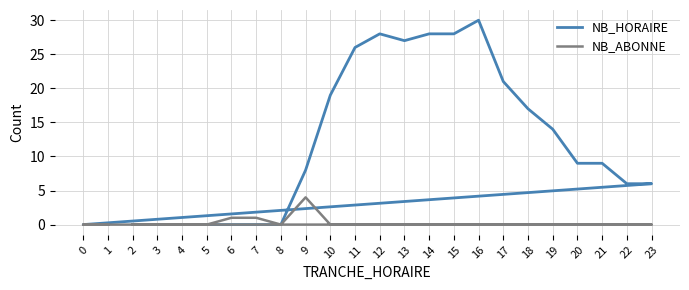

Rank the series by their maximum value, from lowest to highest.

NB_ABONNE, NB_HORAIRE